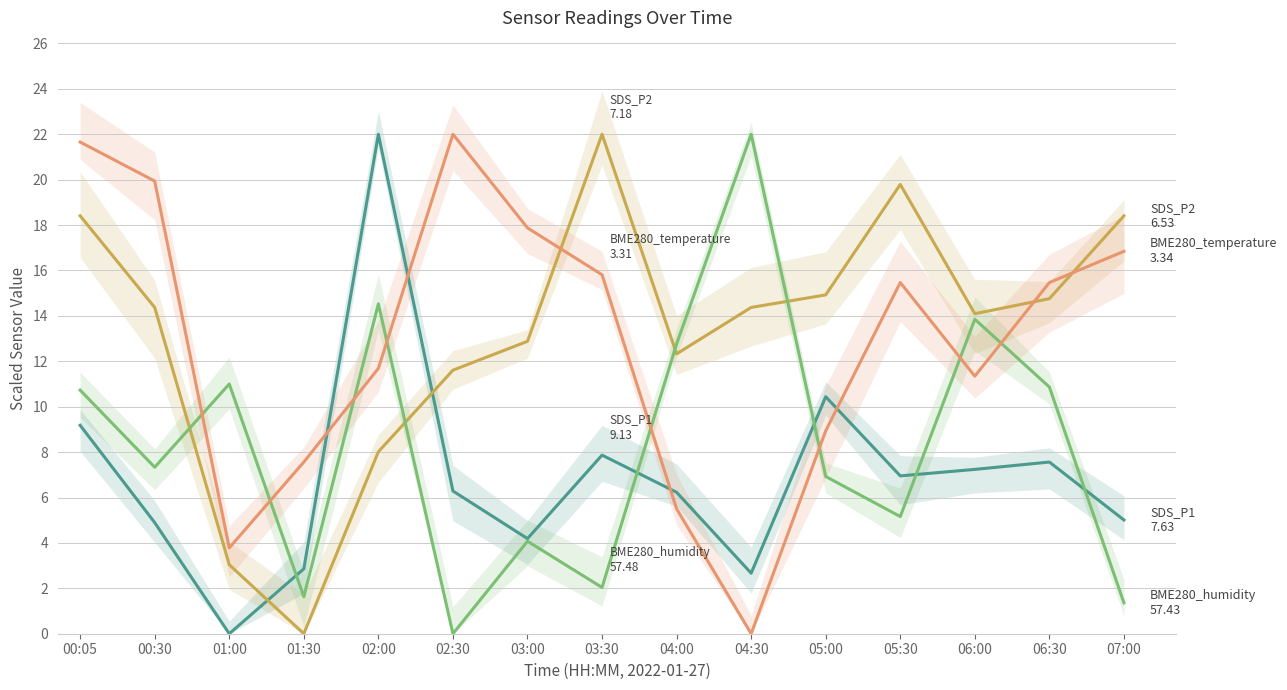

List the labels in order of BME280_temperature value, smallest first.

04:30, 01:00, 04:00, 01:30, 05:00, 06:00, 02:00, 05:30, 06:30, 03:30, 07:00, 03:00, 00:30, 00:05, 02:30